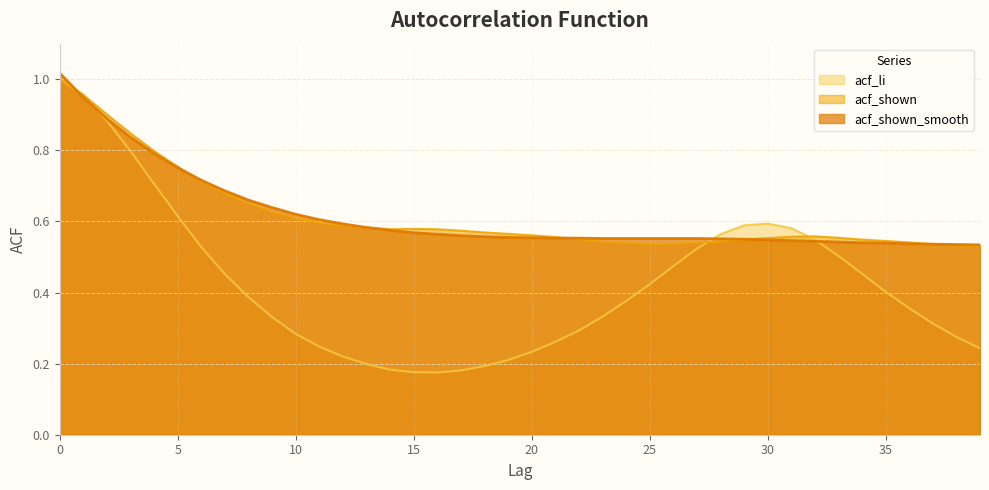

Does the chart have visible grid lines?

Yes